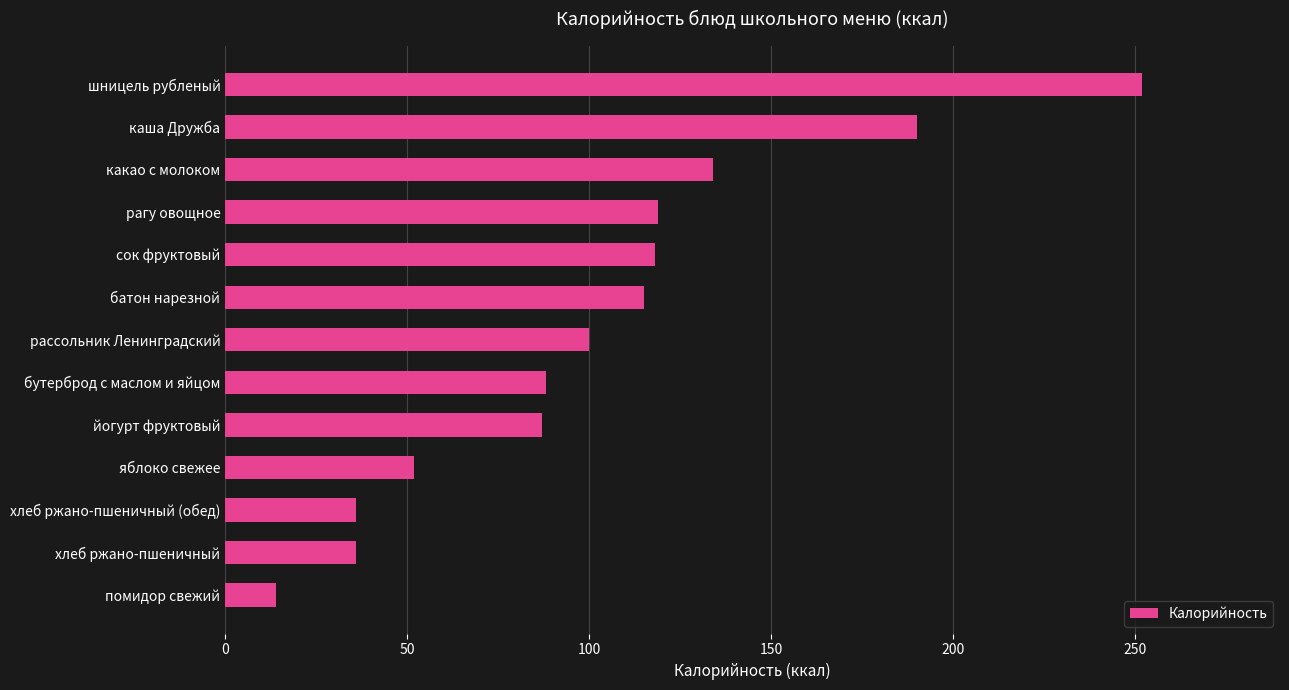

The chart shows a value of 134 at какао с молоком. True or false?

True